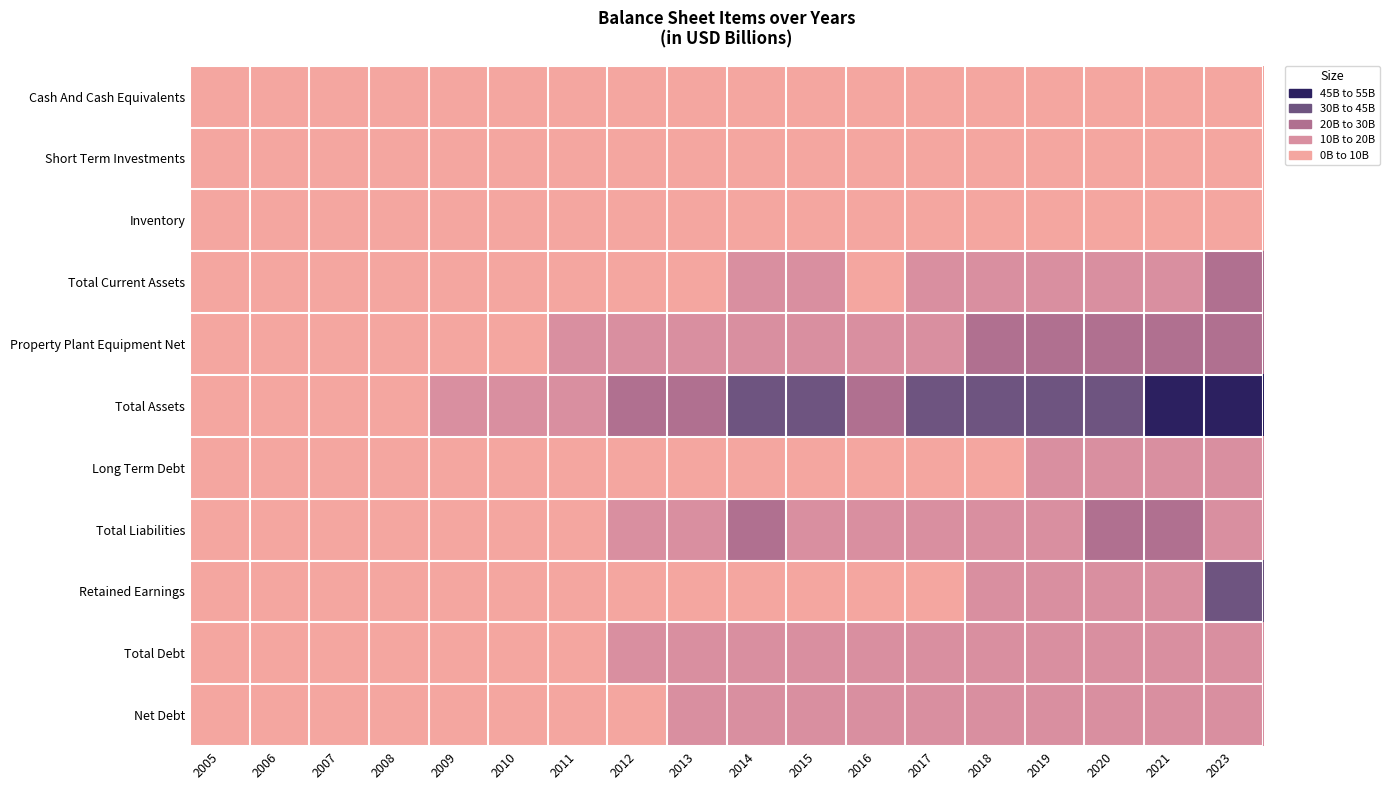

Reading left to right, what are all the values shown in this chart?

Cash And Cash Equivalents: 2005=0.0	2006=0.0	2007=0.2	2008=1.0	2009=0.4	2010=0.6	2011=0.2	2012=0.8	2013=2.3	2014=1.0	2015=0.1	2016=0.1	2017=0.1	2018=0.2	2019=0.4	2020=1.6	2021=0.5	2023=0.1
Short Term Investments: 2005=0.1	2006=0.2	2007=0.4	2008=0.7	2009=1.1	2010=0.7	2011=1.5	2012=3.3	2013=1.3	2014=5.7	2015=2.7	2016=1.3	2017=2.0	2018=2.3	2019=1.7	2020=1.4	2021=2.6	2023=7.9
Inventory: 2005=0.3	2006=0.3	2007=0.7	2008=1.5	2009=1.0	2010=1.5	2011=2.6	2012=2.3	2013=2.5	2014=2.8	2015=4.3	2016=2.2	2017=3.4	2018=4.1	2019=4.4	2020=5.0	2021=5.8	2023=7.3
Total Current Assets: 2005=0.7	2006=0.7	2007=1.7	2008=3.8	2009=2.7	2010=3.1	2011=4.7	2012=6.8	2013=8.9	2014=13.5	2015=11.4	2016=8.2	2017=10.5	2018=11.3	2019=11.4	2020=13.0	2021=15.0	2023=22.5
Property Plant Equipment Net: 2005=0.9	2006=1.2	2007=2.9	2008=4.7	2009=7.1	2010=9.0	2011=10.9	2012=13.6	2013=16.4	2014=17.1	2015=17.3	2016=18.2	2017=18.9	2018=20.5	2019=23.0	2020=25.7	2021=27.9	2023=28.9
Total Assets: 2005=1.6	2006=2.0	2007=4.9	2008=8.7	2009=13.6	2010=14.3	2011=17.7	2012=23.4	2013=27.9	2014=32.5	2015=30.4	2016=28.3	2017=31.2	2018=34.1	2019=36.7	2020=41.0	2021=45.2	2023=54.8
Long Term Debt: 2005=0.7	2006=1.0	2007=2.1	2008=3.2	2009=7.4	2010=6.2	2011=7.8	2012=8.1	2013=9.1	2014=8.8	2015=8.2	2016=8.9	2017=9.2	2018=9.8	2019=10.6	2020=14.1	2021=14.9	2023=10.6
Total Liabilities: 2005=1.0	2006=1.3	2007=2.8	2008=4.7	2009=8.3	2010=7.5	2011=9.3	2012=13.8	2013=16.7	2014=20.3	2015=17.6	2016=15.4	2017=16.7	2018=17.5	2019=18.1	2020=21.3	2021=22.0	2023=19.7
Retained Earnings: 2005=0.5	2006=0.6	2007=1.8	2008=3.7	2009=4.9	2010=6.2	2011=0.0	2012=6.5	2013=6.7	2014=7.3	2015=0.0	2016=7.6	2017=9.5	2018=11.7	2019=13.7	2020=14.5	2021=18.1	2023=31.3
Total Debt: 2005=0.7	2006=1.0	2007=2.1	2008=3.2	2009=7.4	2010=6.2	2011=7.8	2012=10.6	2013=12.5	2014=15.2	2015=12.9	2016=11.6	2017=12.7	2018=13.9	2019=14.0	2020=16.9	2021=17.1	2023=14.1
Net Debt: 2005=0.7	2006=1.0	2007=1.9	2008=2.2	2009=7.1	2010=5.6	2011=7.7	2012=9.8	2013=10.2	2014=14.2	2015=12.8	2016=11.5	2017=12.6	2018=13.6	2019=13.5	2020=15.3	2021=16.6	2023=14.0